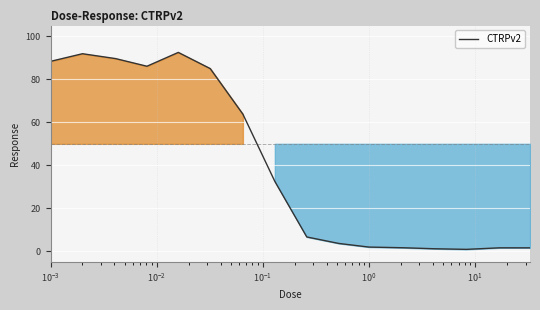

Does the chart display data point markers on the line(s)?

No